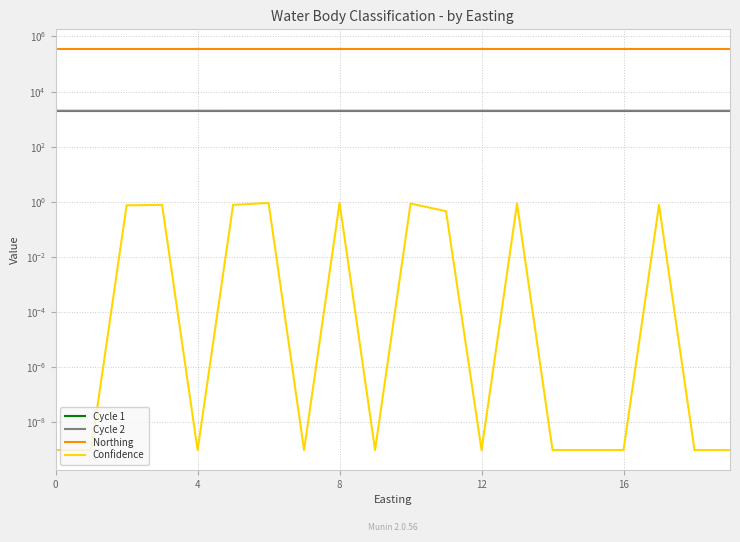

At how many categories does at least one series exceed 270763?

20